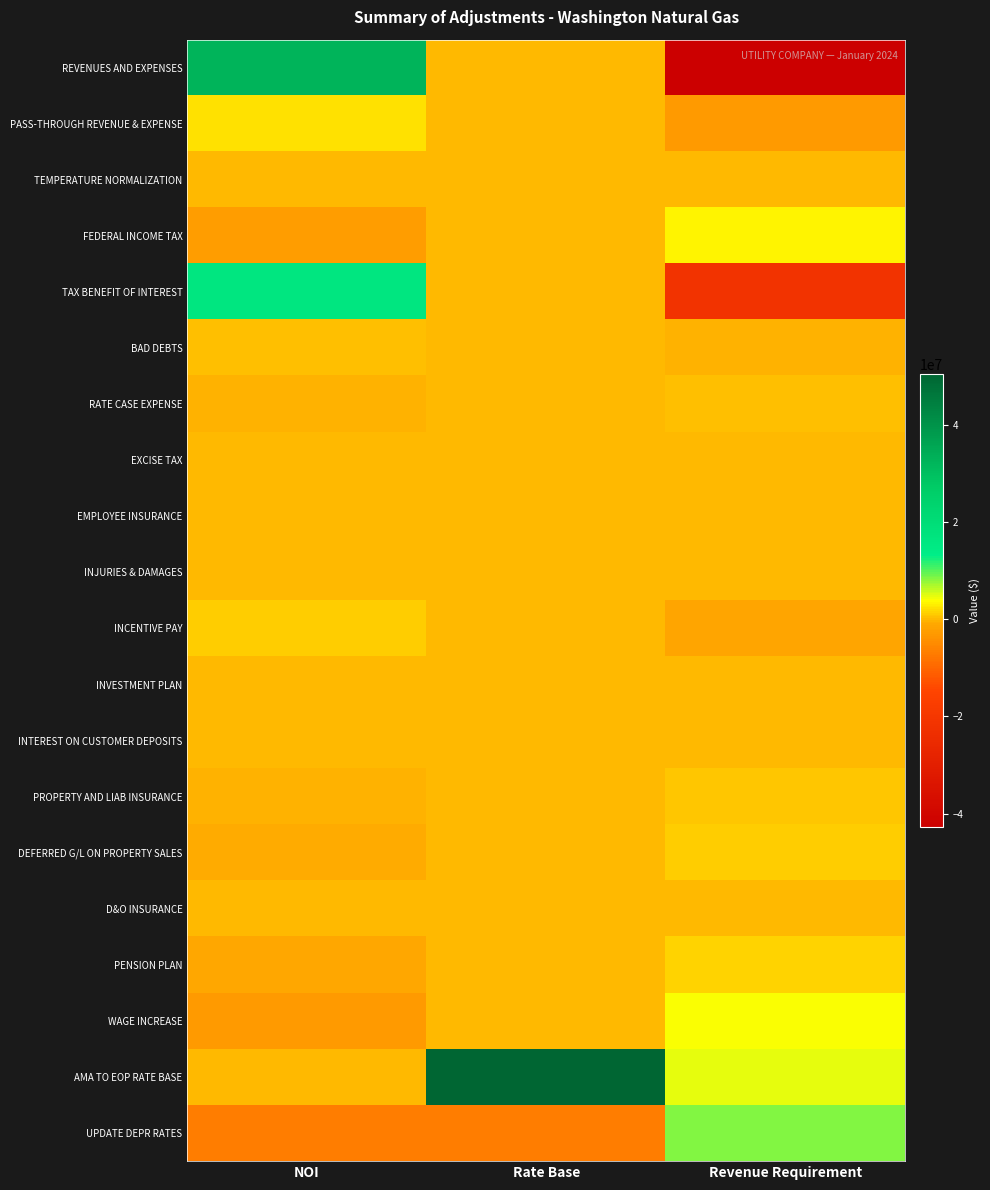

Reading left to right, what are all the values shown in this chart?

REVENUES AND EXPENSES: NOI=32253615.9	Rate Base=0.0	Revenue Requirement=-42764598.1
PASS-THROUGH REVENUE & EXPENSE: NOI=2084412.3	Rate Base=0.0	Revenue Requirement=-2763691.8
TEMPERATURE NORMALIZATION: NOI=-68328.8	Rate Base=0.0	Revenue Requirement=90596.2
FEDERAL INCOME TAX: NOI=-2391601.8	Rate Base=0.0	Revenue Requirement=3170989.9
TAX BENEFIT OF INTEREST: NOI=16074542.6	Rate Base=0.0	Revenue Requirement=-21313001.2
BAD DEBTS: NOI=213041.2	Rate Base=0.0	Revenue Requirement=-282468.2
RATE CASE EXPENSE: NOI=-183413.5	Rate Base=0.0	Revenue Requirement=243185.3
EXCISE TAX: NOI=-678.4	Rate Base=0.0	Revenue Requirement=899.5
EMPLOYEE INSURANCE: NOI=13658.5	Rate Base=0.0	Revenue Requirement=-18109.5
INJURIES & DAMAGES: NOI=18993.7	Rate Base=0.0	Revenue Requirement=-25183.4
INCENTIVE PAY: NOI=1105216.2	Rate Base=0.0	Revenue Requirement=-1465390.1
INVESTMENT PLAN: NOI=-151116.4	Rate Base=0.0	Revenue Requirement=200363.0
INTEREST ON CUSTOMER DEPOSITS: NOI=-30503.7	Rate Base=0.0	Revenue Requirement=40444.5
PROPERTY AND LIAB INSURANCE: NOI=-435005.1	Rate Base=0.0	Revenue Requirement=576766.9
DEFERRED G/L ON PROPERTY SALES: NOI=-778045.7	Rate Base=0.0	Revenue Requirement=1031599.4
D&O INSURANCE: NOI=13098.5	Rate Base=0.0	Revenue Requirement=-17367.1
PENSION PLAN: NOI=-1117190.4	Rate Base=0.0	Revenue Requirement=1481266.5
WAGE INCREASE: NOI=-2924834.9	Rate Base=0.0	Revenue Requirement=3877995.9
AMA TO EOP RATE BASE: NOI=0.0	Rate Base=50455434.1	Revenue Requirement=4843424.1
UPDATE DEPR RATES: NOI=-6824350.7	Rate Base=-6824350.7	Revenue Requirement=8393209.4